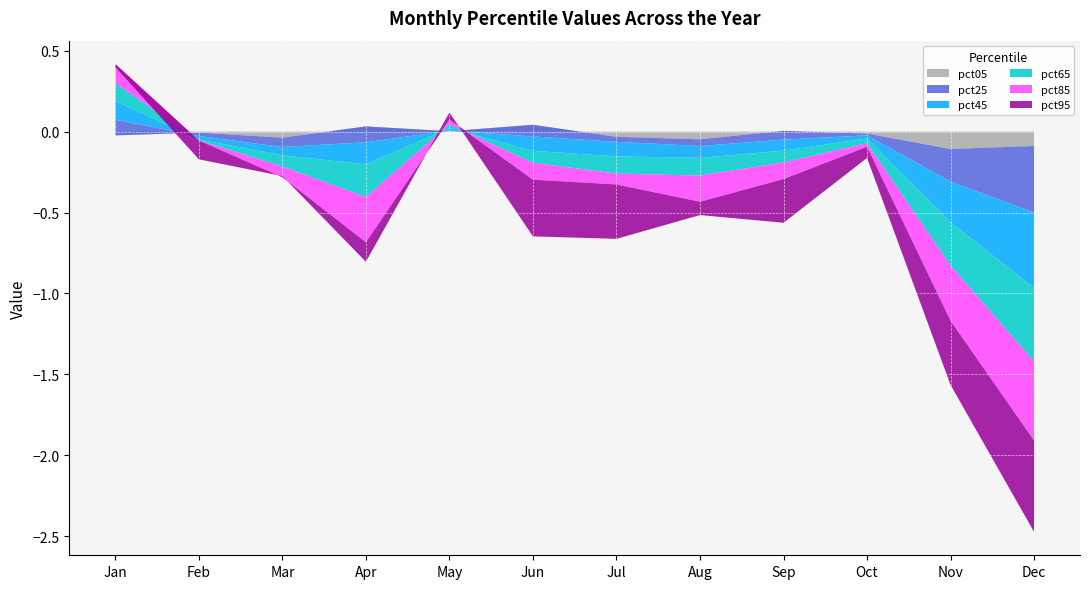

Reading left to right, what are all the values shown in this chart?

pct05: Jan=-0.0	Feb=-0.0	Mar=-0.0	Apr=0.0	May=0.0	Jun=0.0	Jul=-0.0	Aug=-0.0	Sep=0.0	Oct=-0.0	Nov=-0.1	Dec=-0.1
pct25: Jan=0.1	Feb=-0.0	Mar=-0.1	Apr=-0.1	May=0.0	Jun=-0.1	Jul=-0.0	Aug=-0.0	Sep=-0.1	Oct=-0.0	Nov=-0.2	Dec=-0.4
pct45: Jan=0.1	Feb=-0.0	Mar=-0.1	Apr=-0.1	May=0.0	Jun=-0.1	Jul=-0.1	Aug=-0.1	Sep=-0.1	Oct=-0.0	Nov=-0.3	Dec=-0.5
pct65: Jan=0.1	Feb=-0.0	Mar=-0.1	Apr=-0.2	May=0.0	Jun=-0.1	Jul=-0.1	Aug=-0.1	Sep=-0.1	Oct=-0.0	Nov=-0.3	Dec=-0.5
pct85: Jan=0.1	Feb=-0.0	Mar=-0.1	Apr=-0.3	May=0.0	Jun=-0.1	Jul=-0.1	Aug=-0.2	Sep=-0.1	Oct=-0.0	Nov=-0.3	Dec=-0.5
pct95: Jan=-0.0	Feb=-0.1	Mar=0.0	Apr=-0.1	May=0.0	Jun=-0.3	Jul=-0.3	Aug=-0.1	Sep=-0.3	Oct=-0.1	Nov=-0.4	Dec=-0.6